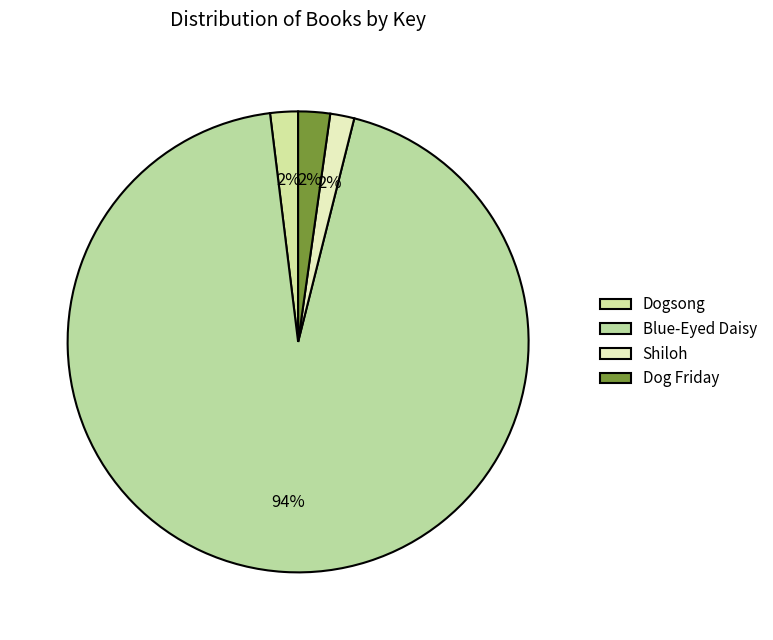

Is there a majority slice in this chart?

Yes